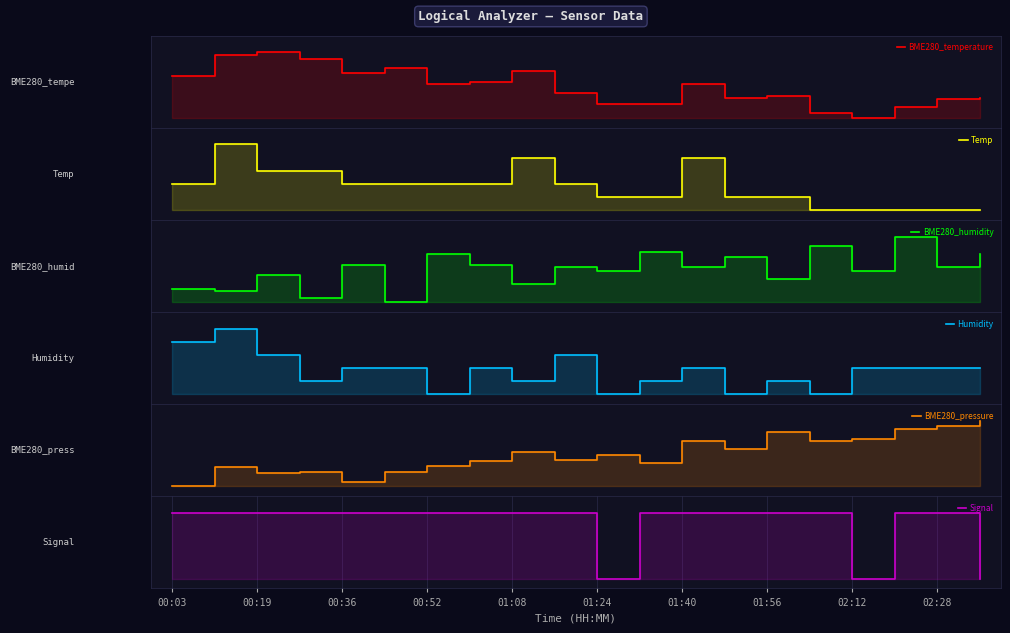

True or false: BME280_temperature and Signal cross at least once.

True